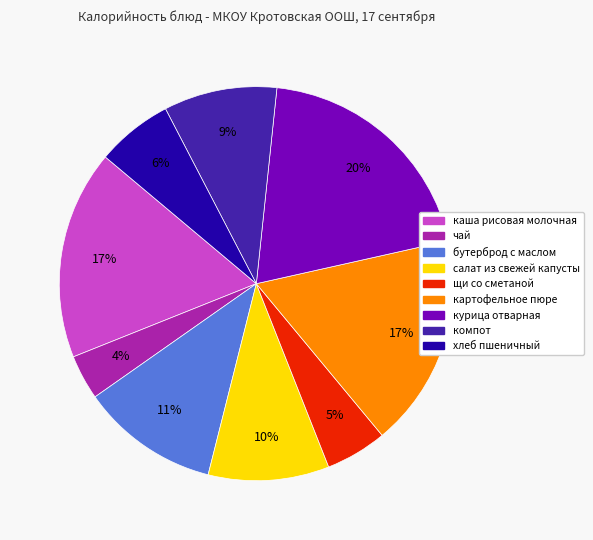

To the nearest percent, what percentage of the pie is хлеб пшеничный?

6%